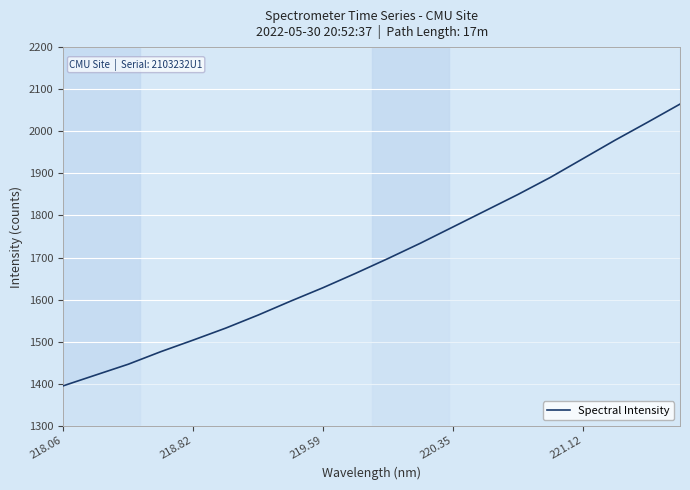

What is the difference between the maximum and minimum values?

670.0